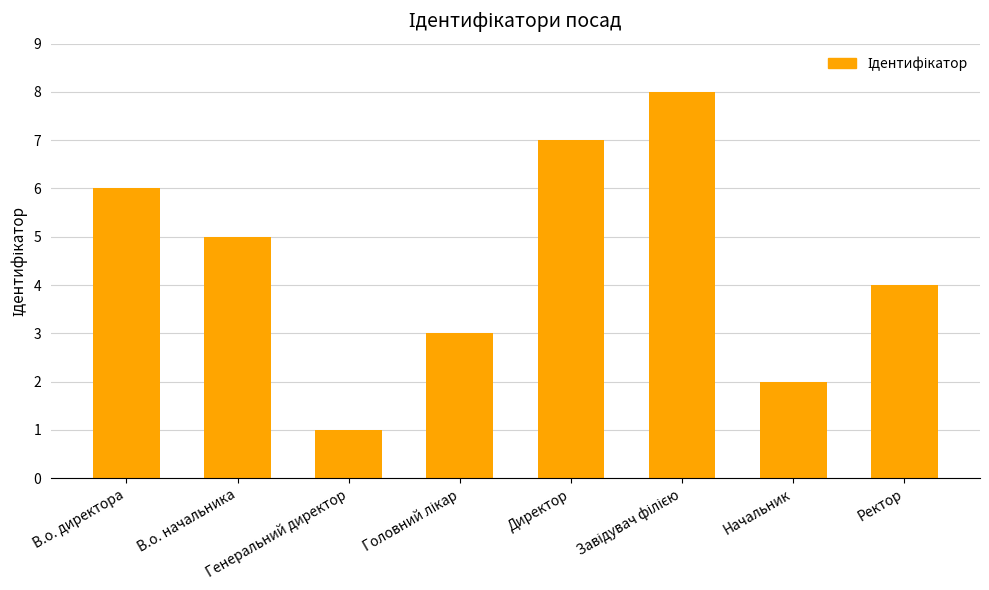

How many values are below 5?

4